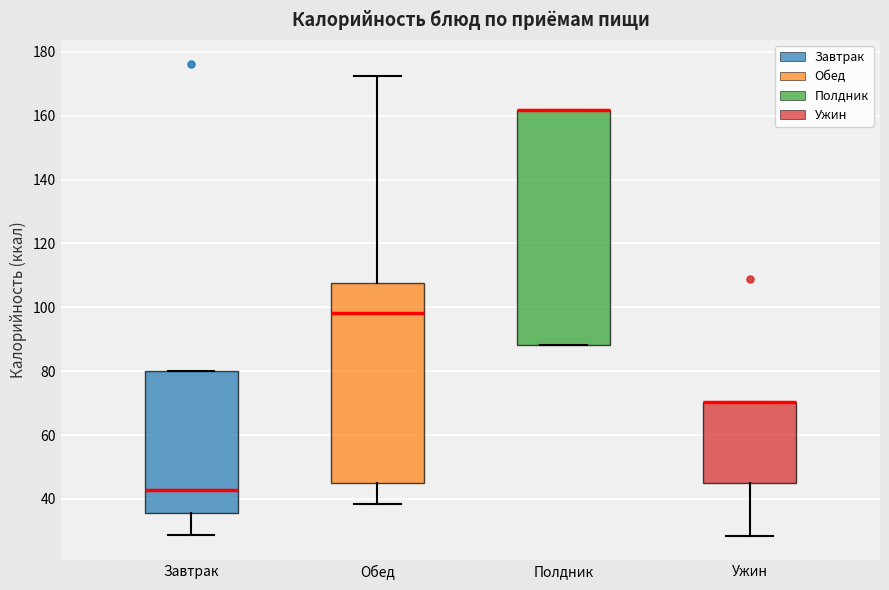

Reading left to right, transcribe this box plot: for each box, give where its median line is, the range the box spans, and where its two whiskers end, as read against the y-axis. The values are not printed on the chart, so give them approximately, as read against the axis.

Завтрак: median 42, box 36 to 80, whiskers 28 to 80
Обед: median 98, box 46 to 108, whiskers 38 to 172
Полдник: median 162 (drawn on the box's upper edge), box 88 to 162, whiskers 88 to 162
Ужин: median 70 (drawn on the box's upper edge), box 46 to 70, whiskers 28 to 70